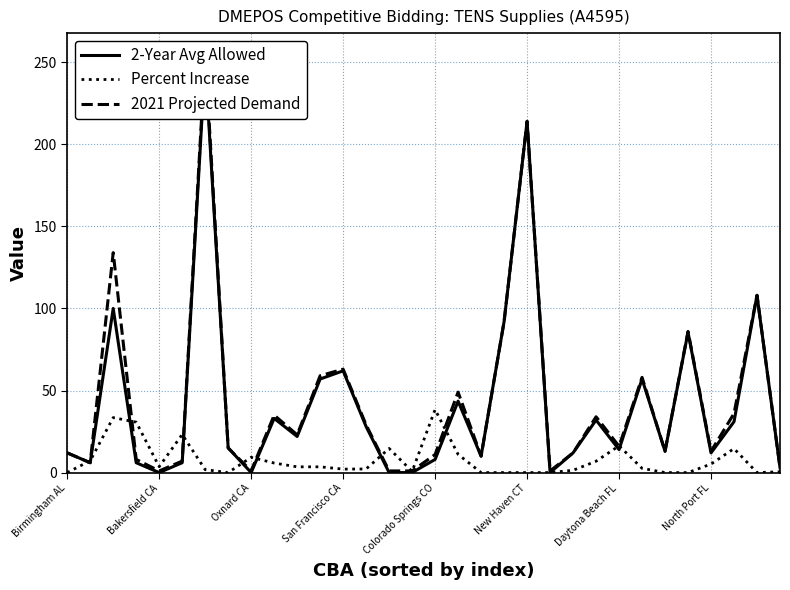

Is it true that Percent Increase equals 38.4 at Colorado Springs CO?

True